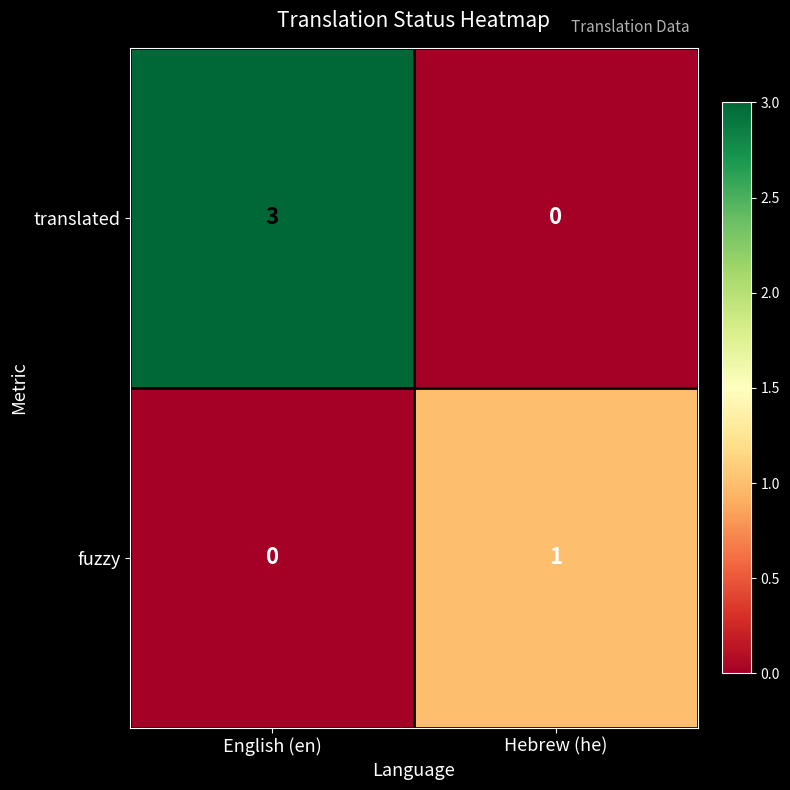

Which series has the largest total across all categories?

translated